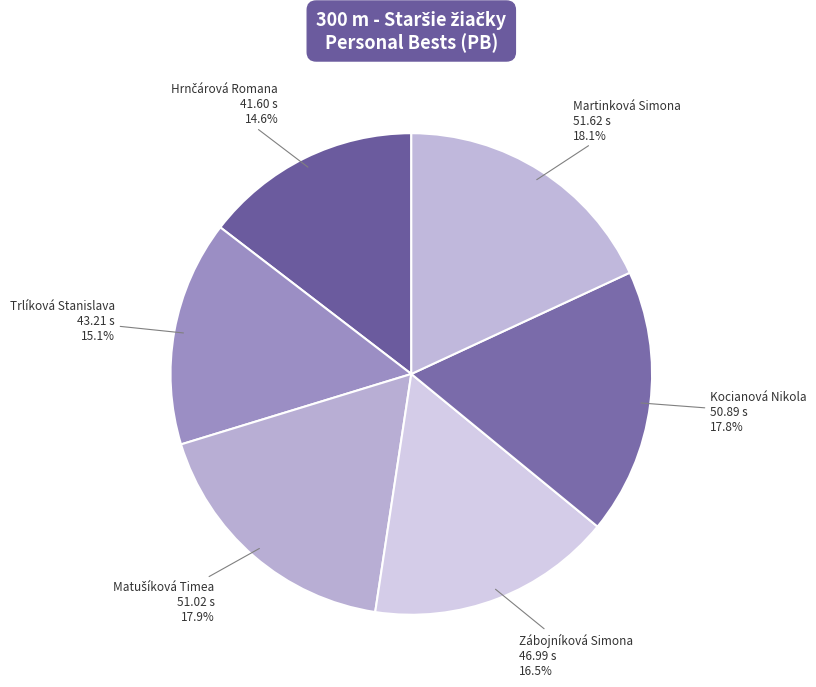

Count the number of slices in the pie.

6